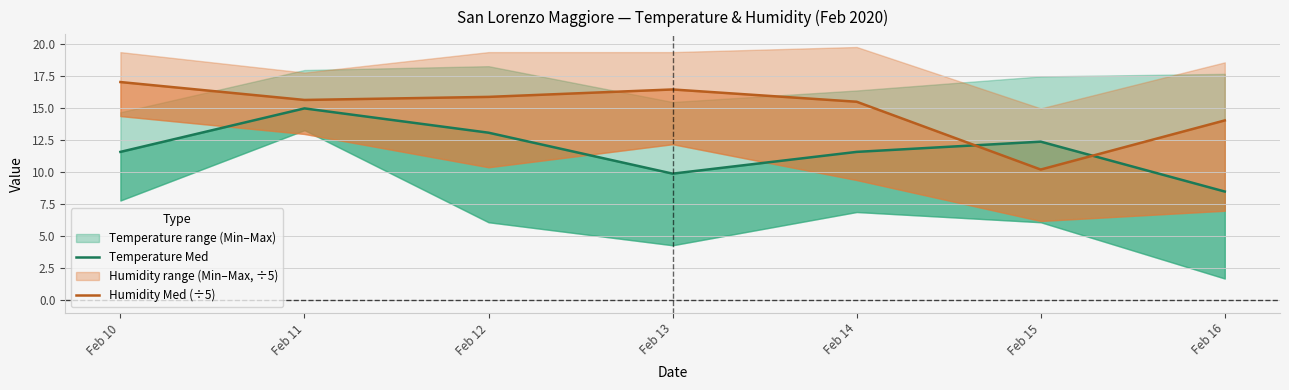

What is the value of the Temperature Med point at the 3rd from the left?

13.1